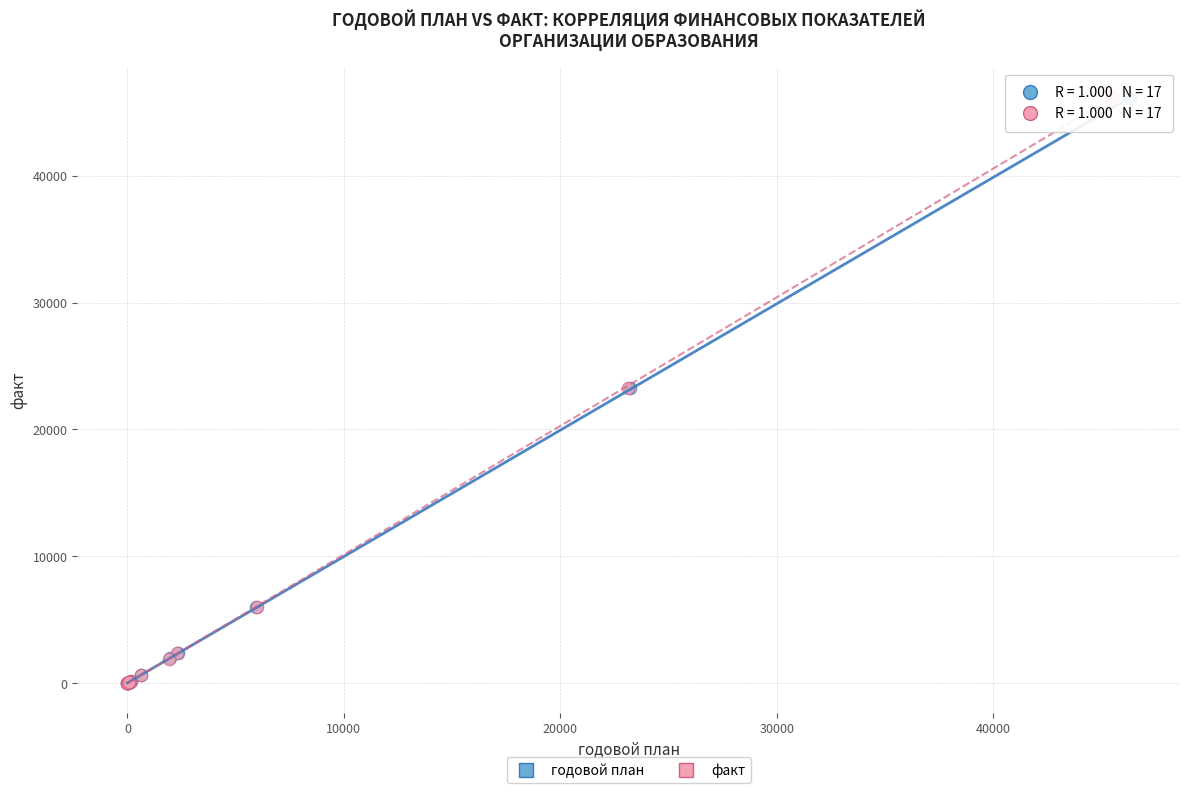

What are all the series names shown in the legend?

годовой план, факт